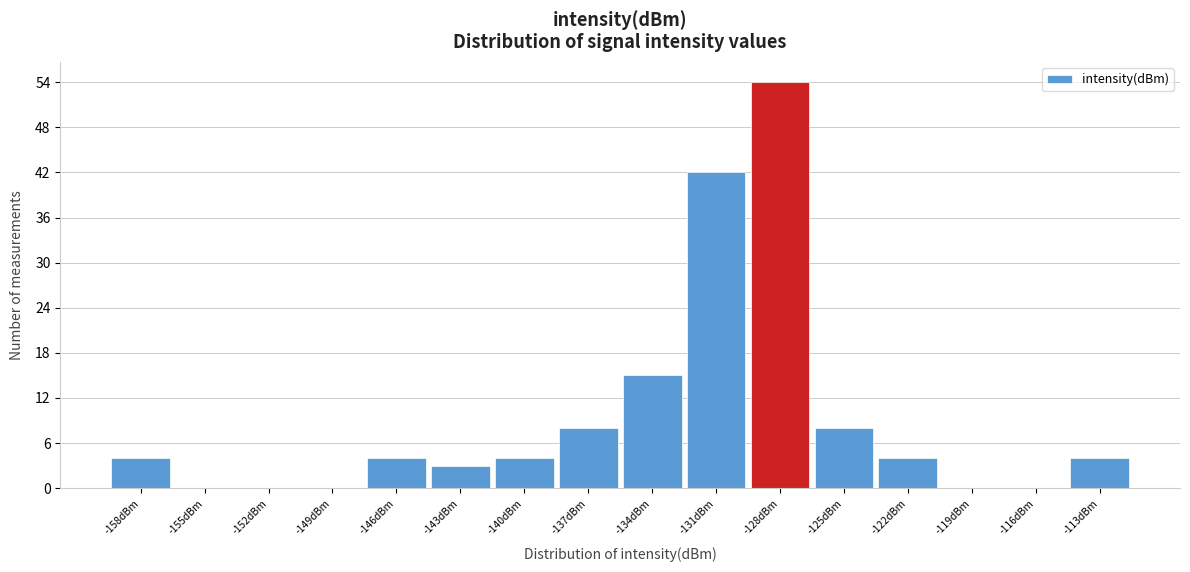

Reading left to right, transcribe all the data shown in this chart.

-158dBm=4	-155dBm=0	-152dBm=0	-149dBm=0	-146dBm=4	-143dBm=3	-140dBm=4	-137dBm=8	-134dBm=15	-131dBm=42	-128dBm=54	-125dBm=8	-122dBm=4	-119dBm=0	-116dBm=0	-113dBm=4